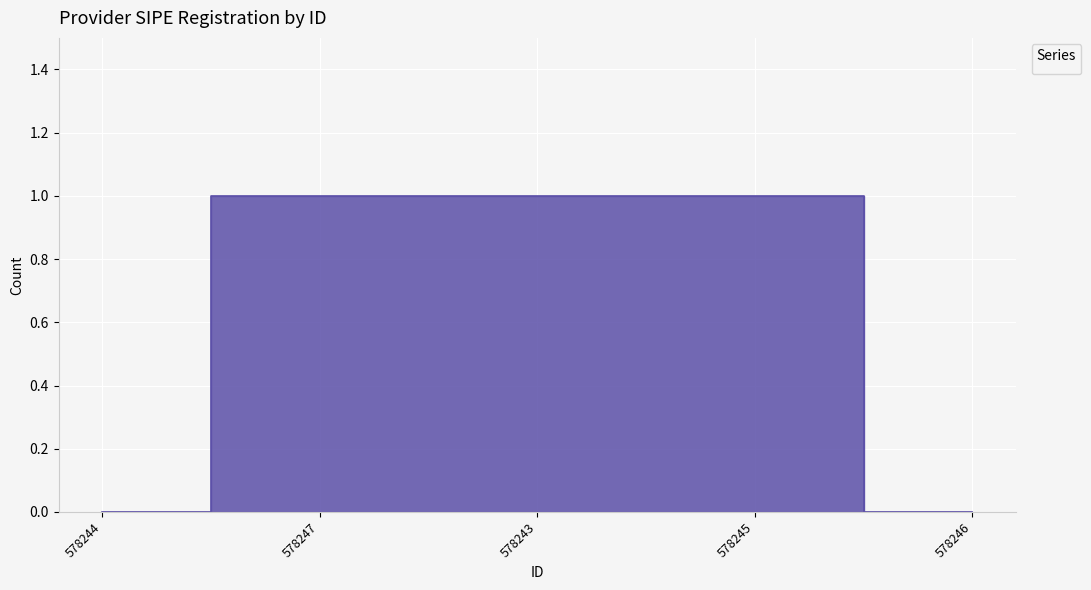

What is the sum of the values at 578245 and 578246?

1